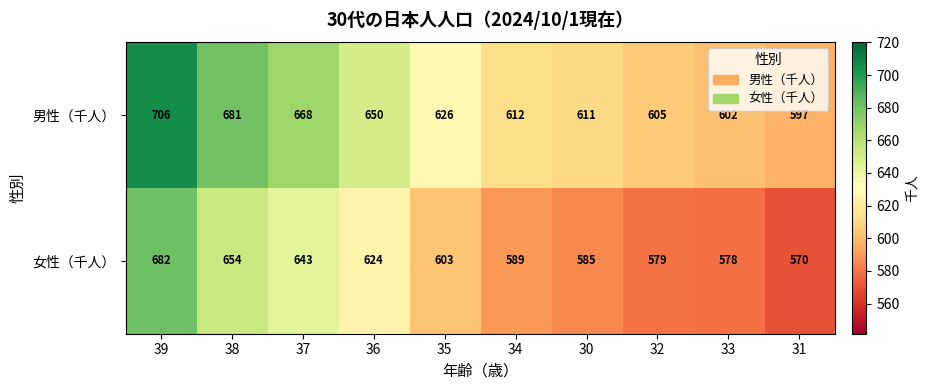

List the series in order of their overall mean, highest first.

男性（千人）, 女性（千人）